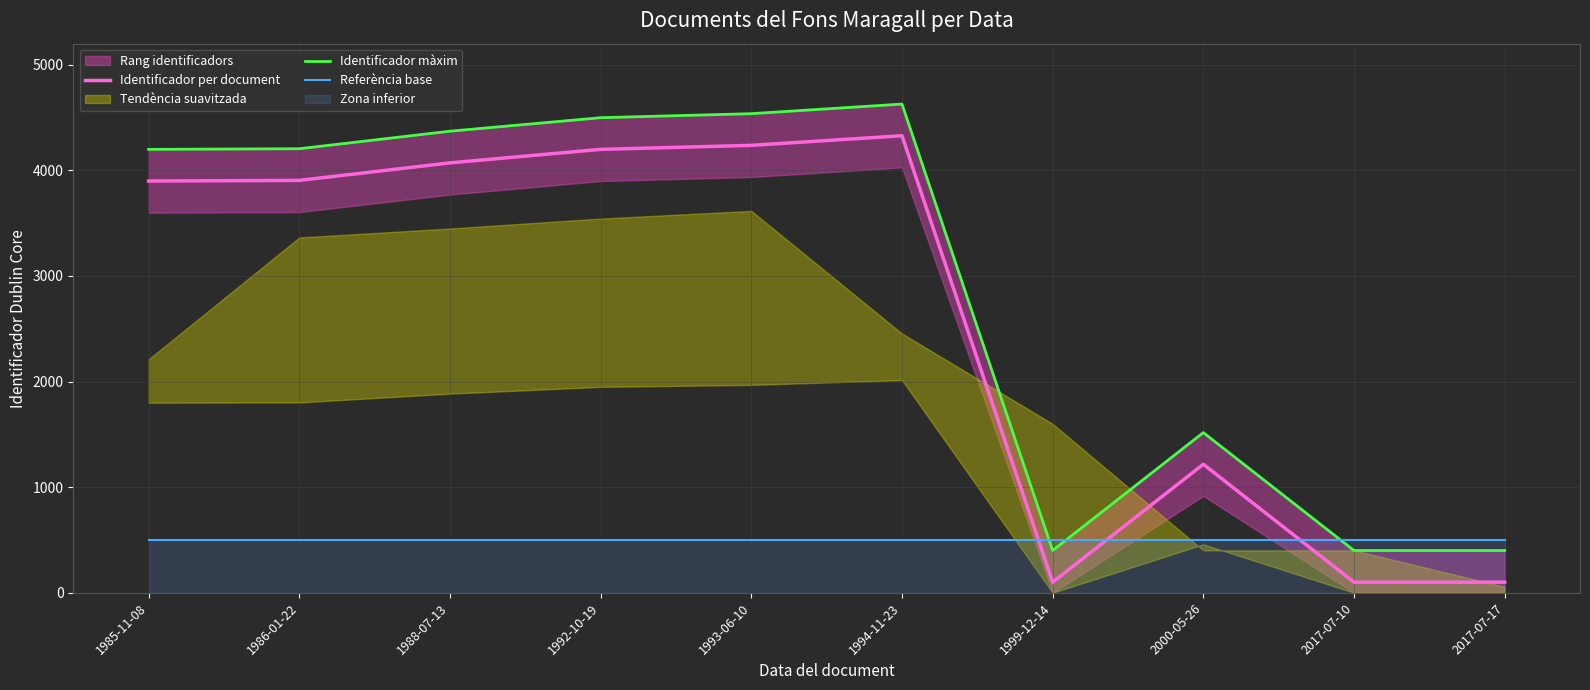

Reading left to right, transcribe all the data shown in this chart.

Identificador per document: 3899	3905	4071	4199	4237	4328	100	1217	100	100
Identificador màxim: 4199	4205	4371	4499	4537	4628	400	1517	400	400
Referència base: 500	500	500	500	500	500	500	500	500	500